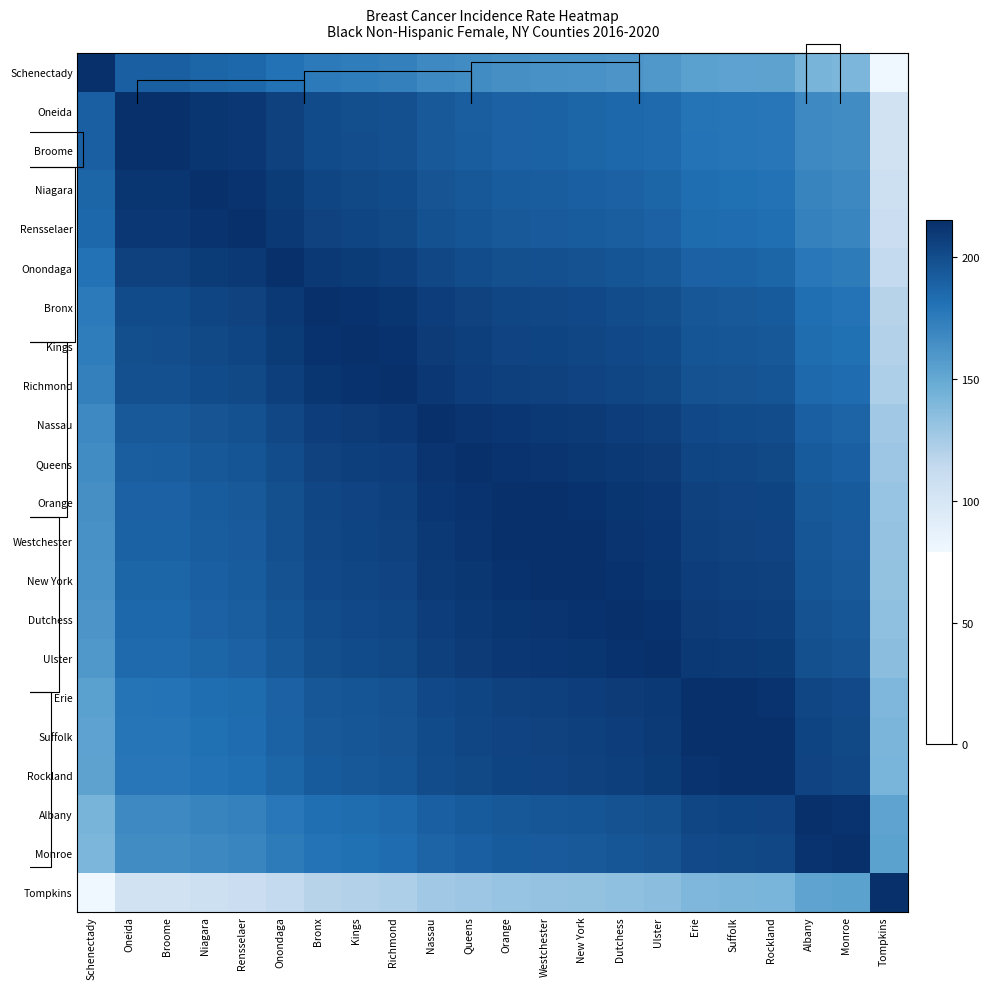

The Broome series shows 179.8 at Erie. True or false?

True